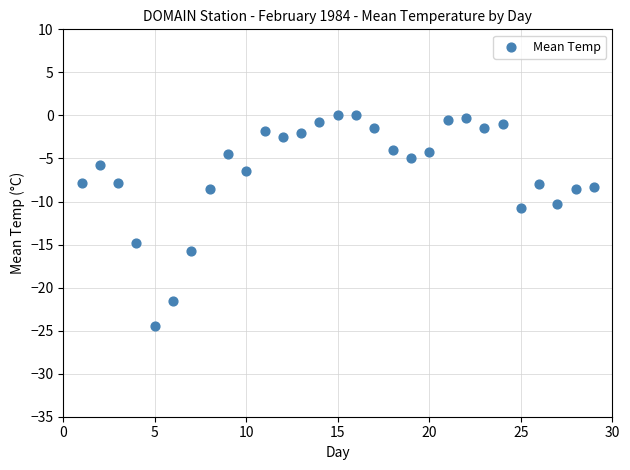

What Y value in the scatter plot is closest to -12?

-10.8